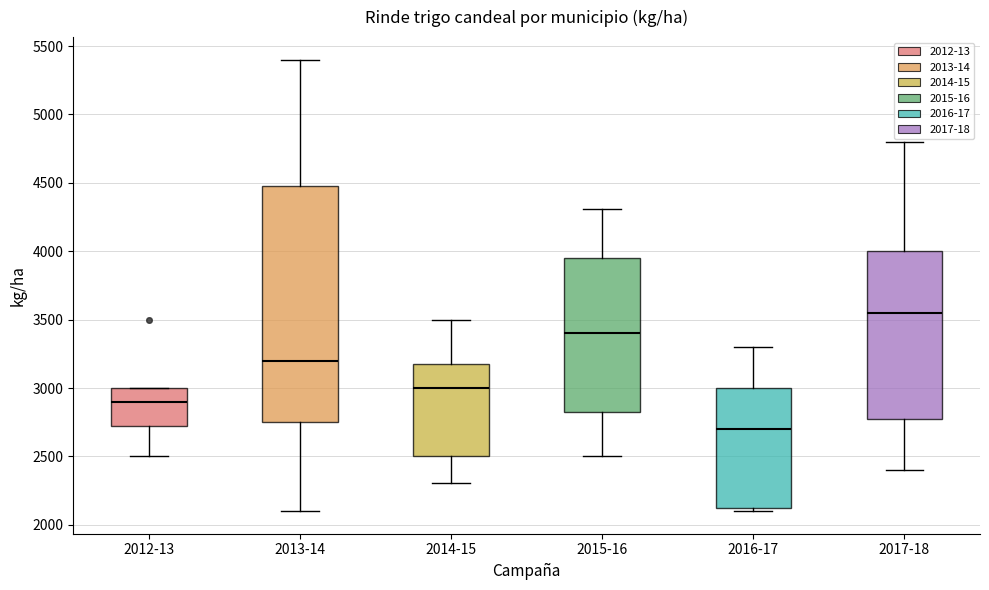

Reading left to right, read every box against the y-axis: the position of its median line, the range the box covers, and the ends of its whiskers. The values are not printed on the chart, so give them approximately, as read against the axis.

2012-13: median 2900, box 2750 to 3000, whiskers 2500 to 3000
2013-14: median 3200, box 2750 to 4500, whiskers 2100 to 5400
2014-15: median 3000, box 2500 to 3200, whiskers 2300 to 3500
2015-16: median 3400, box 2850 to 3950, whiskers 2500 to 4300
2016-17: median 2700, box 2150 to 3000, whiskers 2100 to 3300
2017-18: median 3550, box 2800 to 4000, whiskers 2400 to 4800